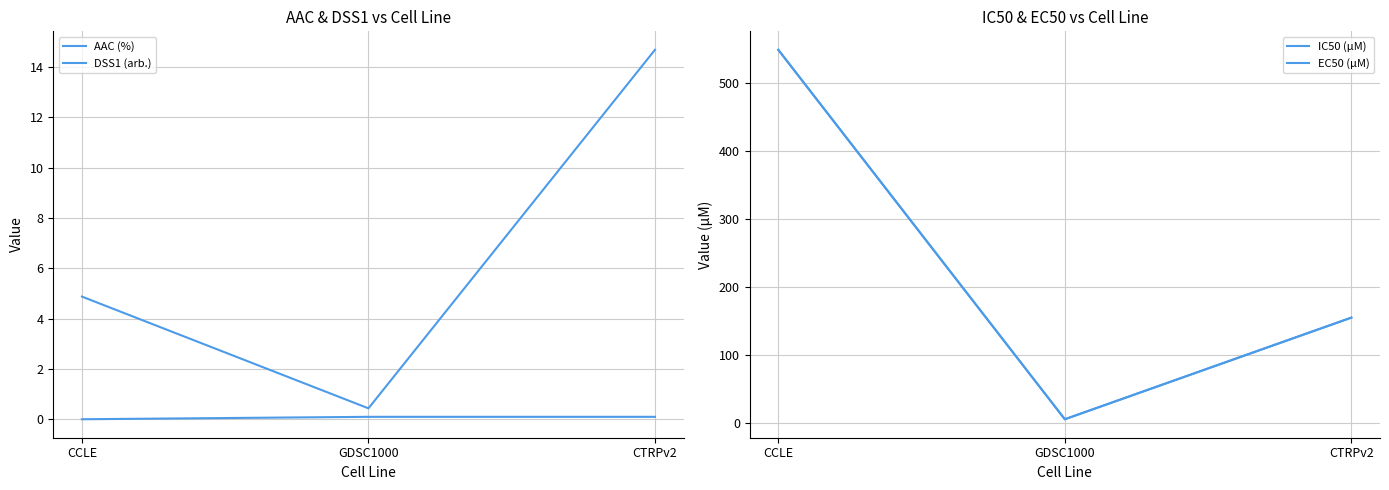

What is the label of the 2nd point from the right?

GDSC1000